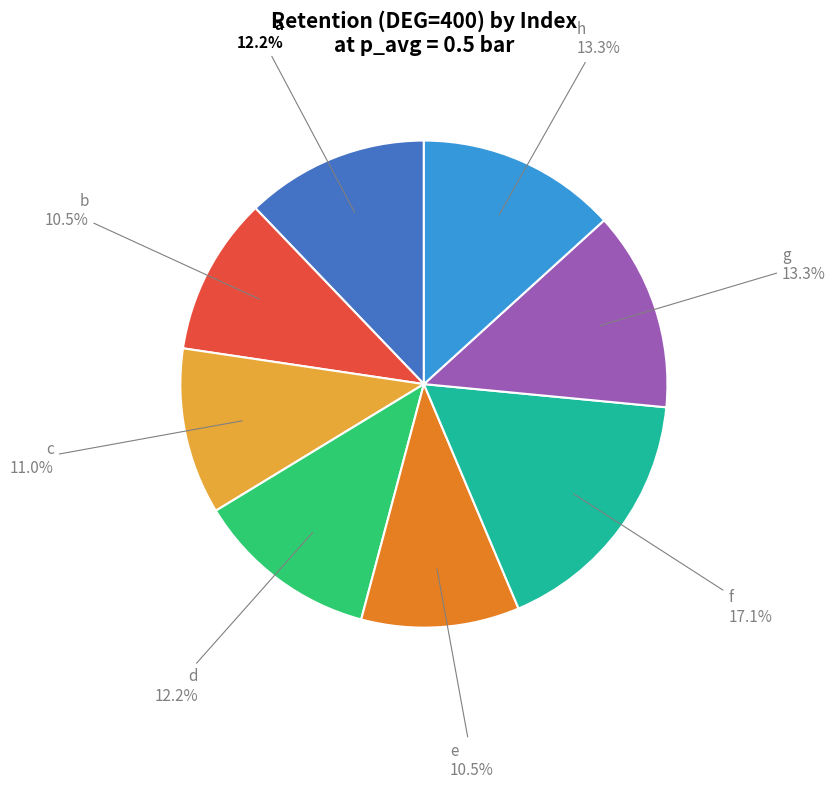

Is there a majority slice in this chart?

No